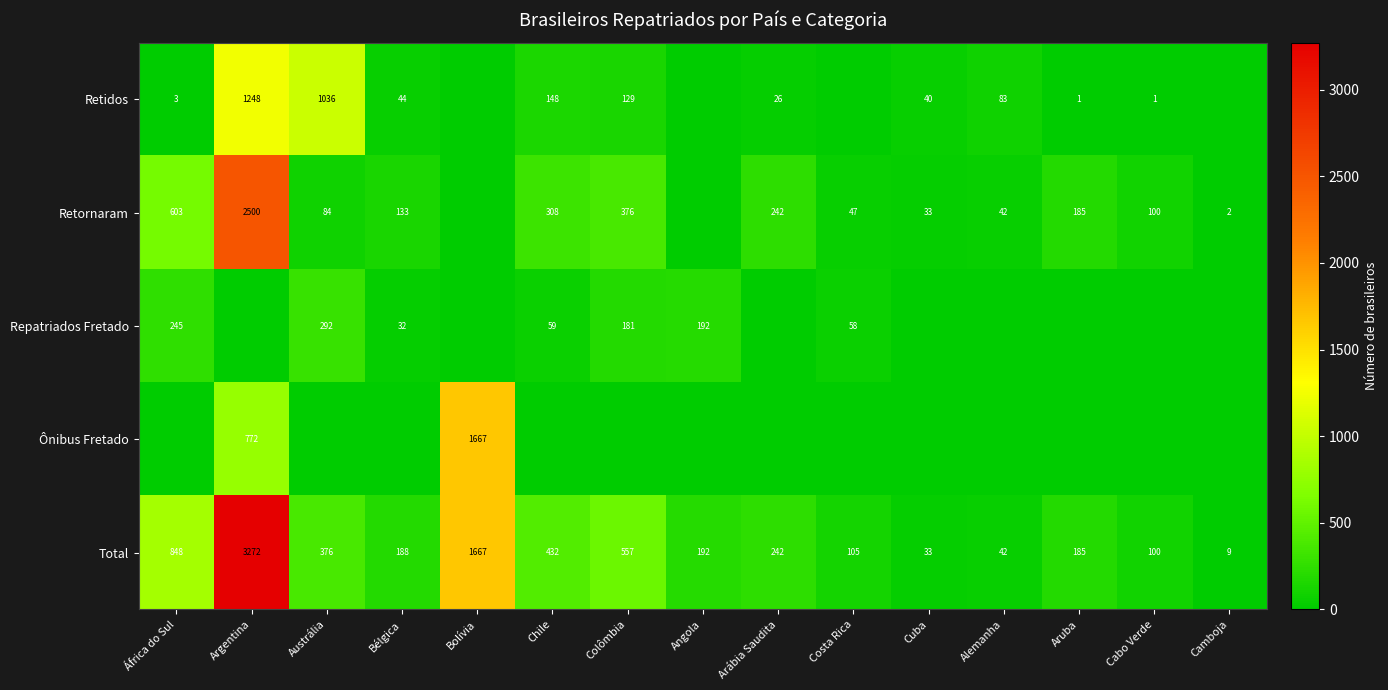

The value of Total at Argentina is 3272. True or false?

True